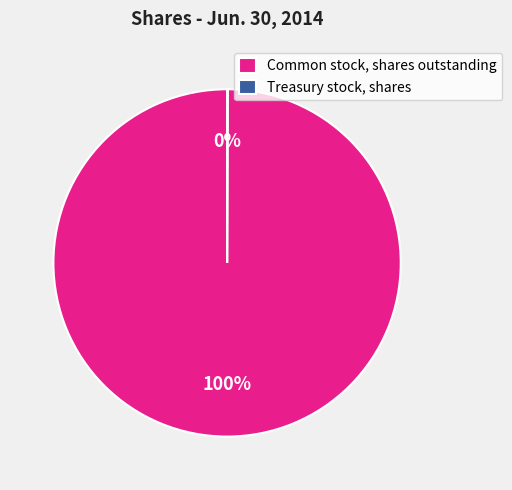

What is the largest slice in the pie chart?

Common stock, shares outstanding